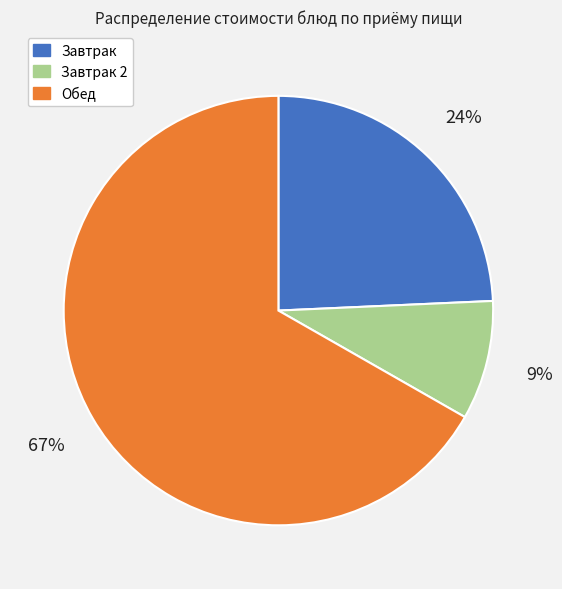

Does any single category account for the majority?

Yes